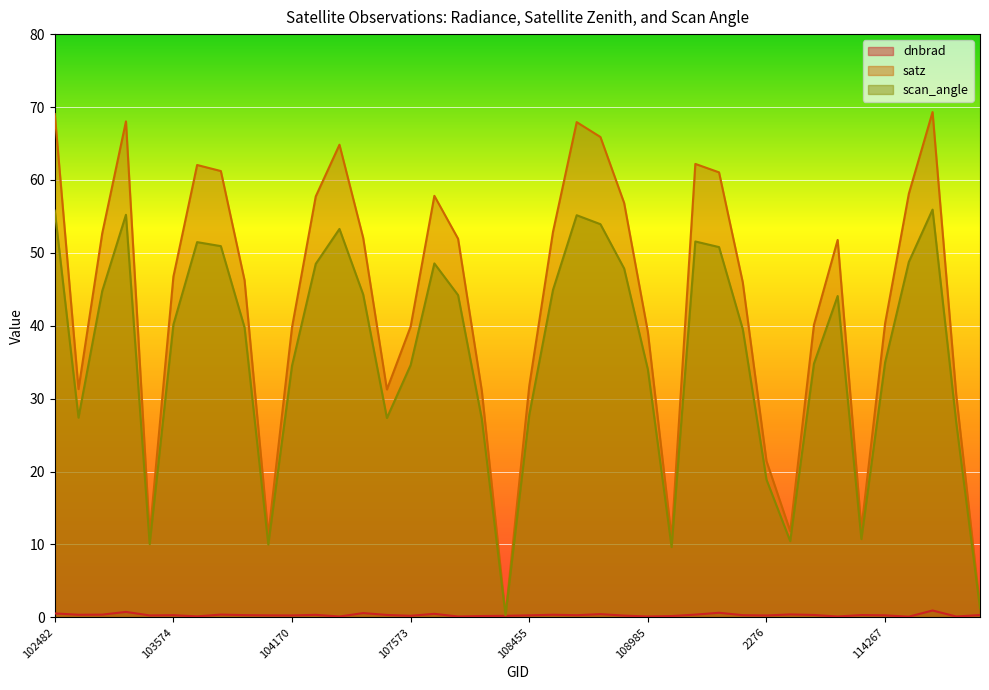

What is the greatest value displayed?

69.3